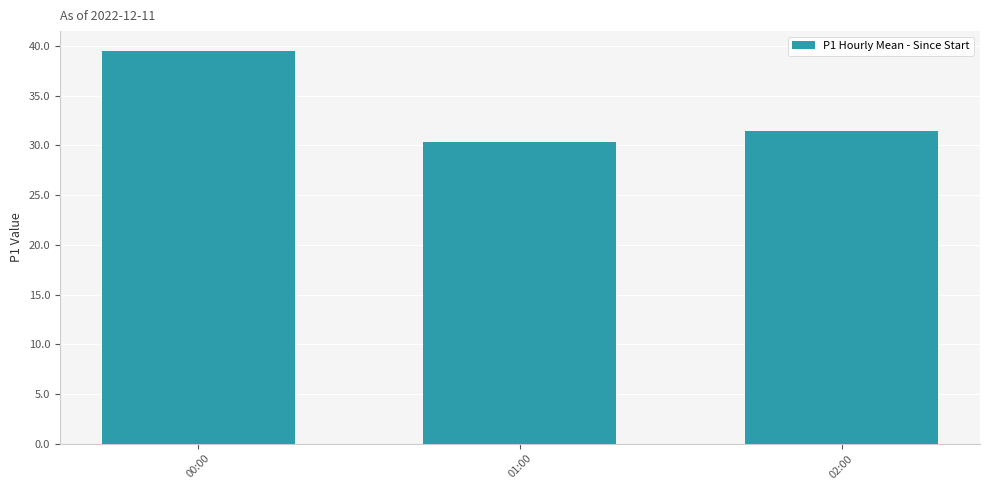

What is the ratio of the value at 00:00 to the value at 02:00?

1.3